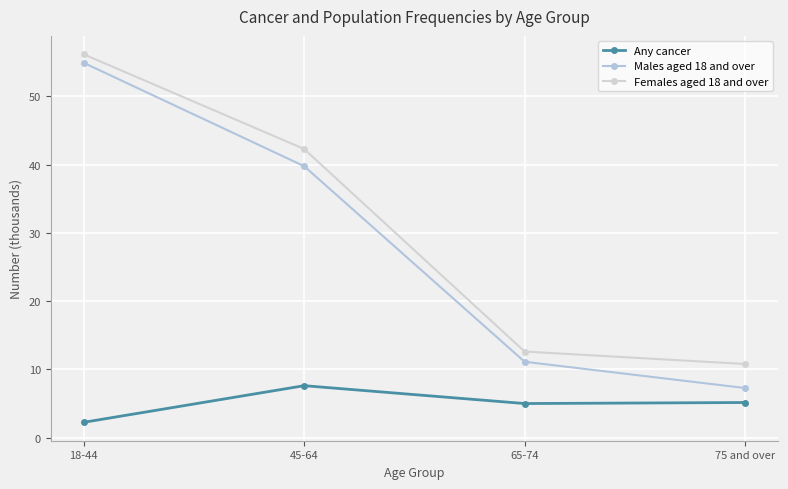

True or false: Females aged 18 and over and Males aged 18 and over intersect in this chart.

False